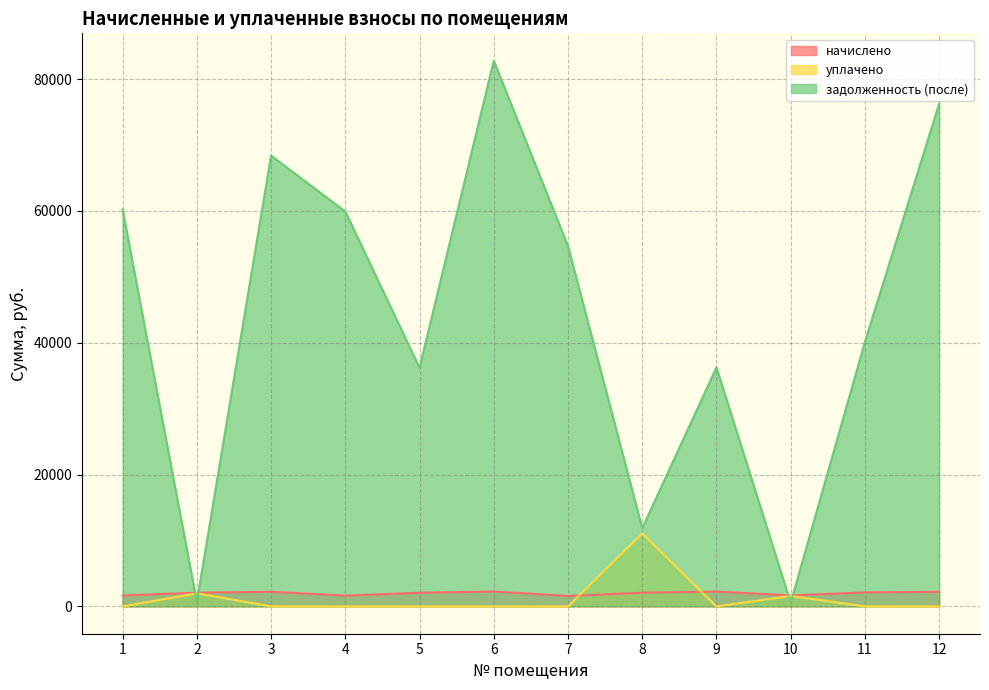

True or false: уплачено has more than 1 interior local peaks.

True